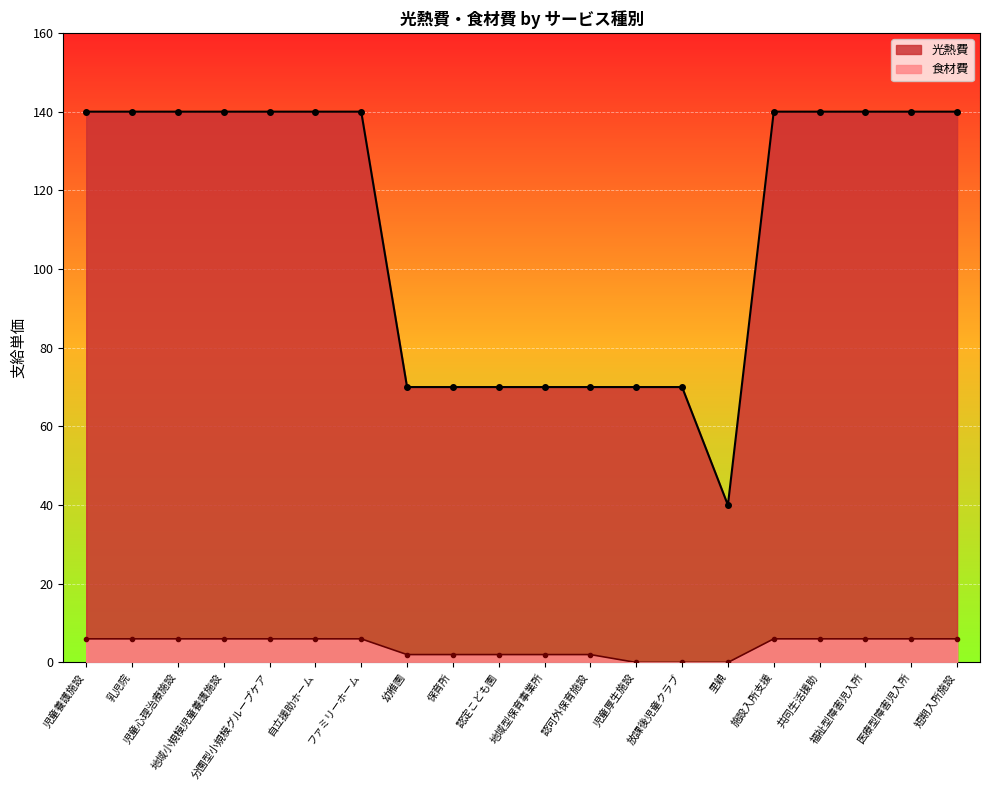

The 光熱費 series shows 51 at 共同生活援助. True or false?

False